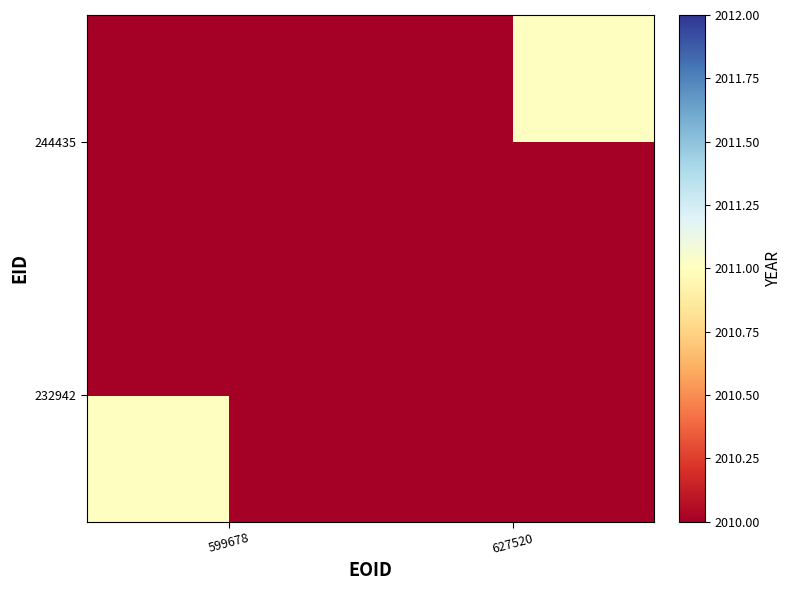

Reading left to right, extract all data points from this chart.

232942: 599678=2011	627520=0
244435: 599678=0	627520=2011